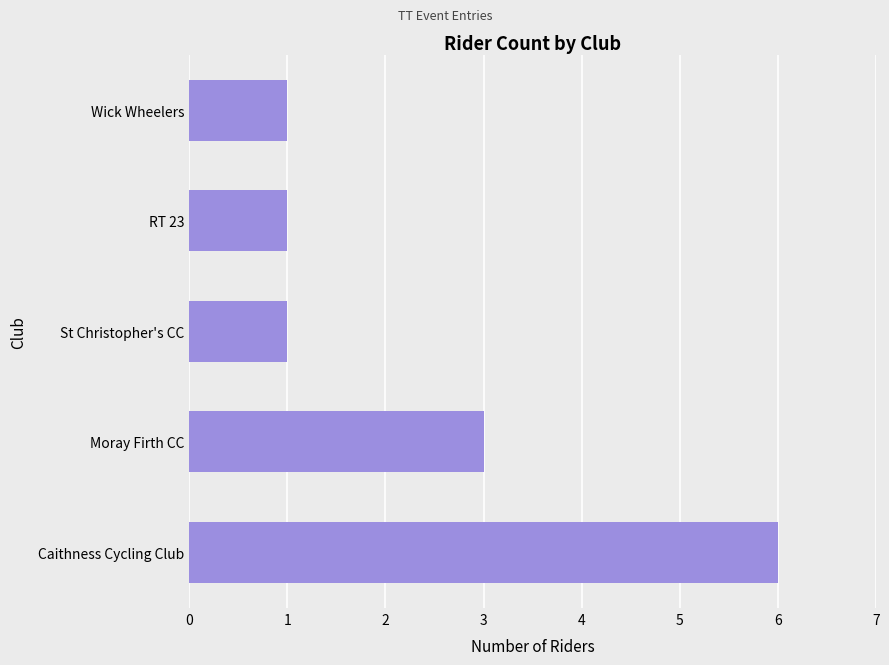

Reading top to bottom, transcribe all the data shown in this chart.

Wick Wheelers=1	RT 23=1	St Christopher's CC=1	Moray Firth CC=3	Caithness Cycling Club=6